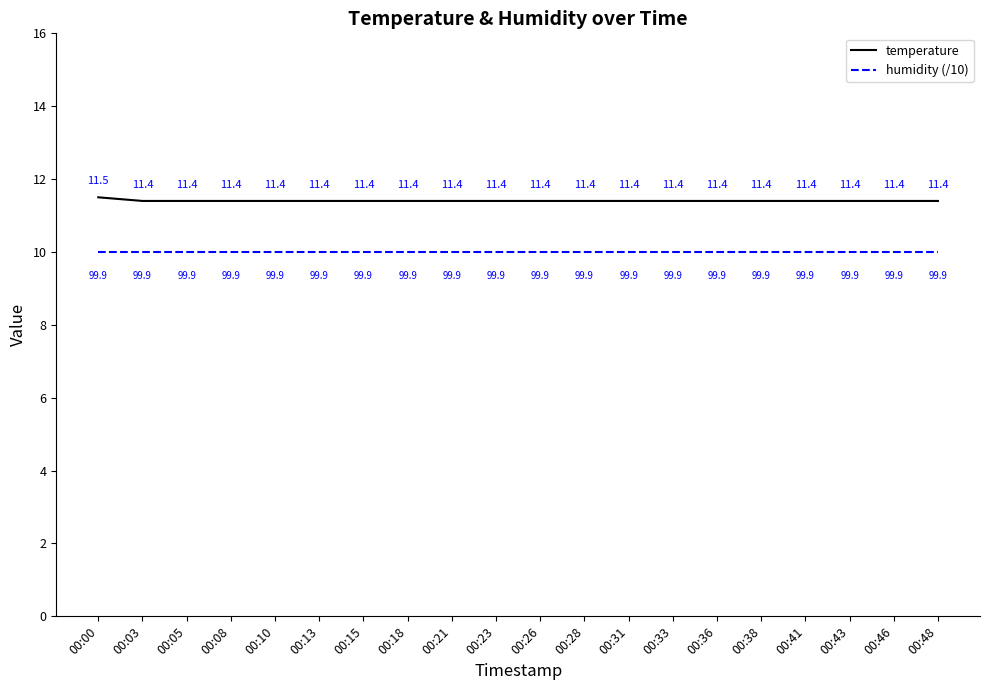

Reading left to right, list all the values displayed in this chart.

temperature: 11.5	11.4	11.4	11.4	11.4	11.4	11.4	11.4	11.4	11.4	11.4	11.4	11.4	11.4	11.4	11.4	11.4	11.4	11.4	11.4
humidity (/10): 10.0	10.0	10.0	10.0	10.0	10.0	10.0	10.0	10.0	10.0	10.0	10.0	10.0	10.0	10.0	10.0	10.0	10.0	10.0	10.0